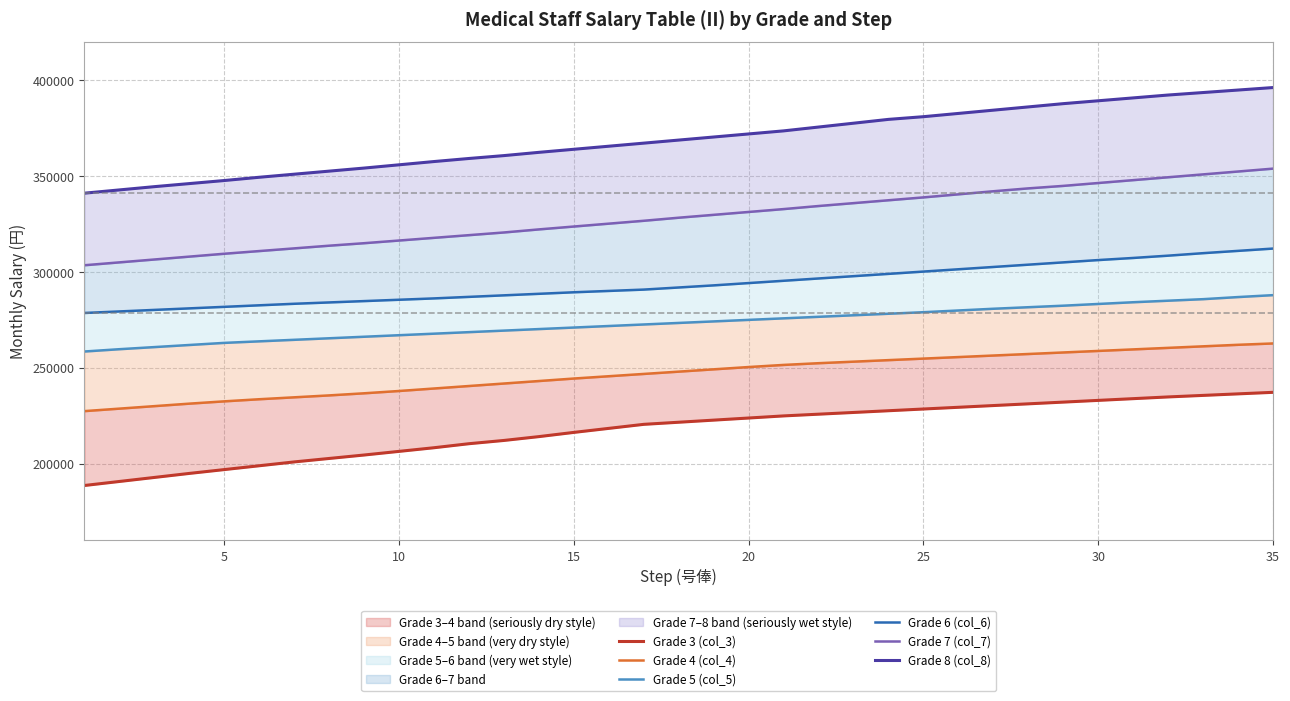

The value of Grade 7 (col_7) at 30 is 347900. True or false?

True